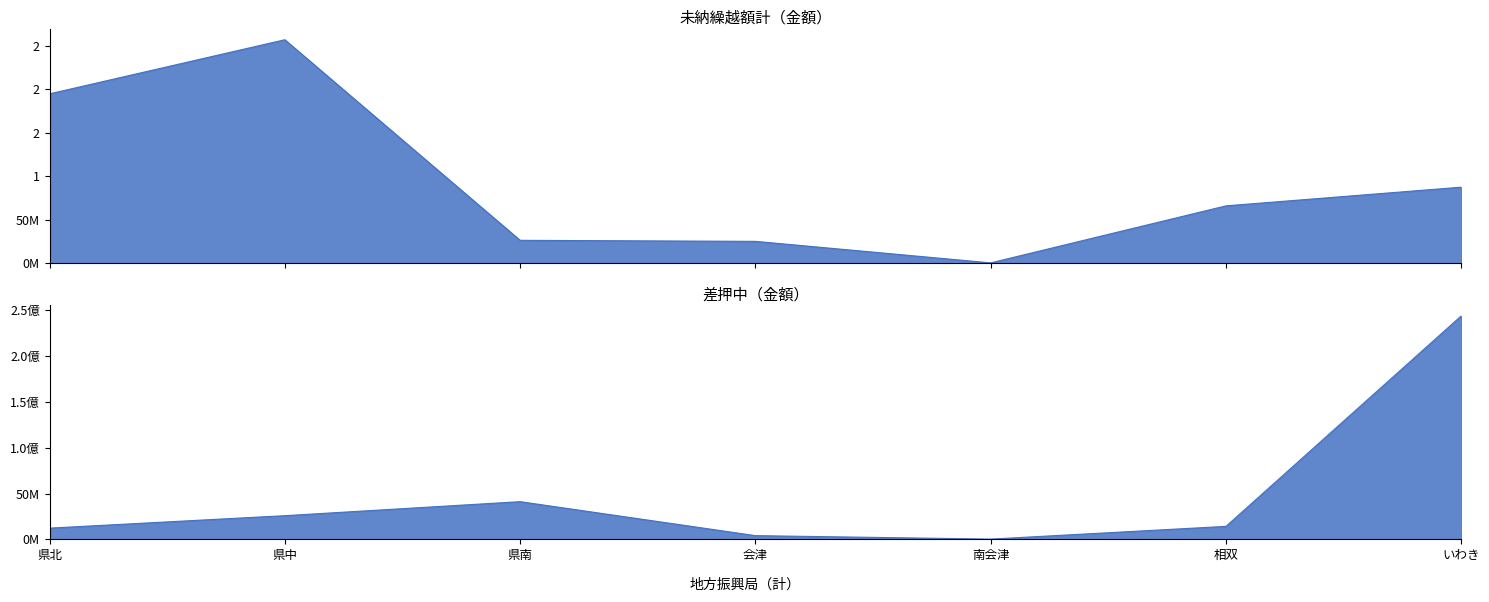

At how many categories does at least one series exceed 88826327?

3